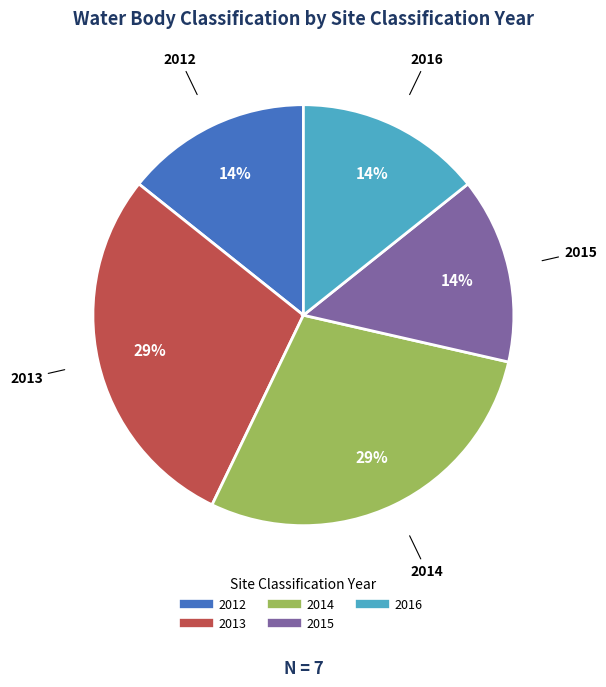

To the nearest percent, what portion does 2016 represent?

14%